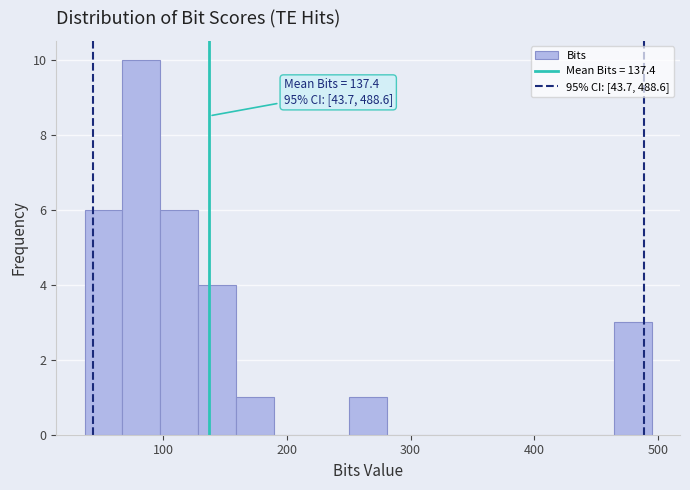

Around what value on the x-axis is the tallest bar? Give the approximate position of its centre, as read against the axis.

80